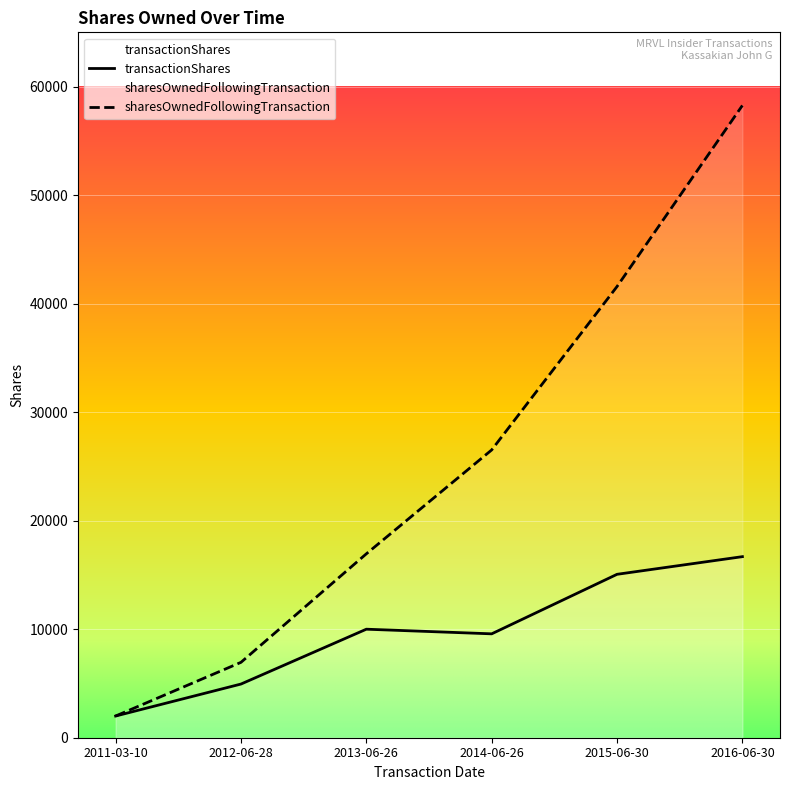

How many series are shown in this chart?

2